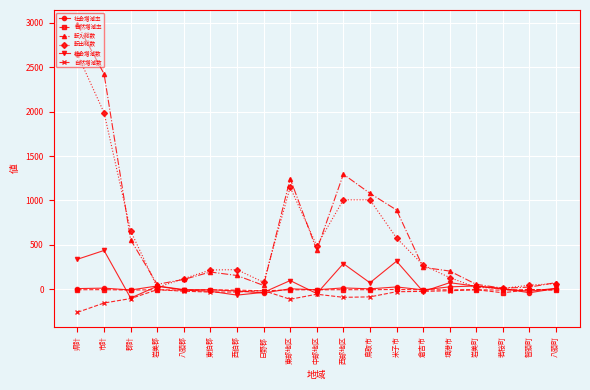

What is the label of the 15th point from the left?

境港市